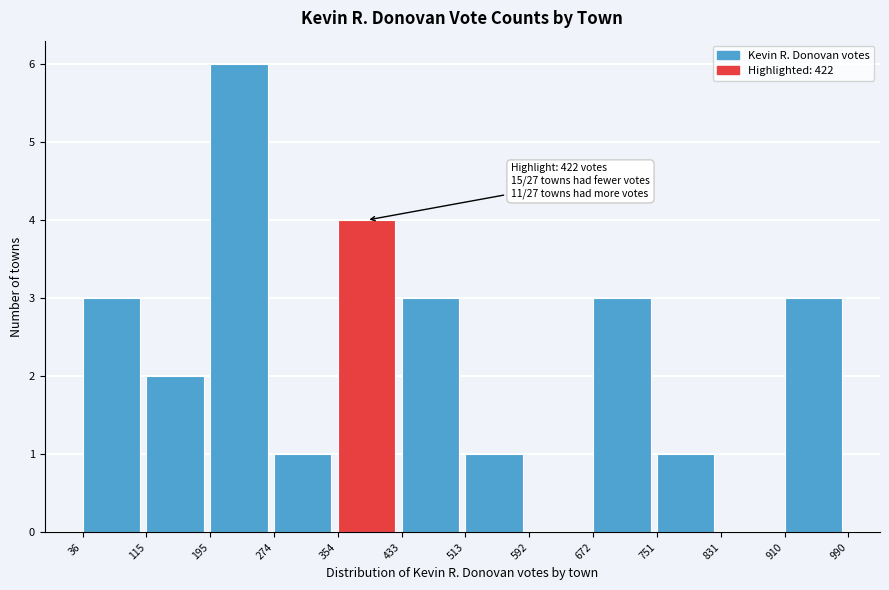

Over which range of the x-axis is the bar tallest?

195 to 274